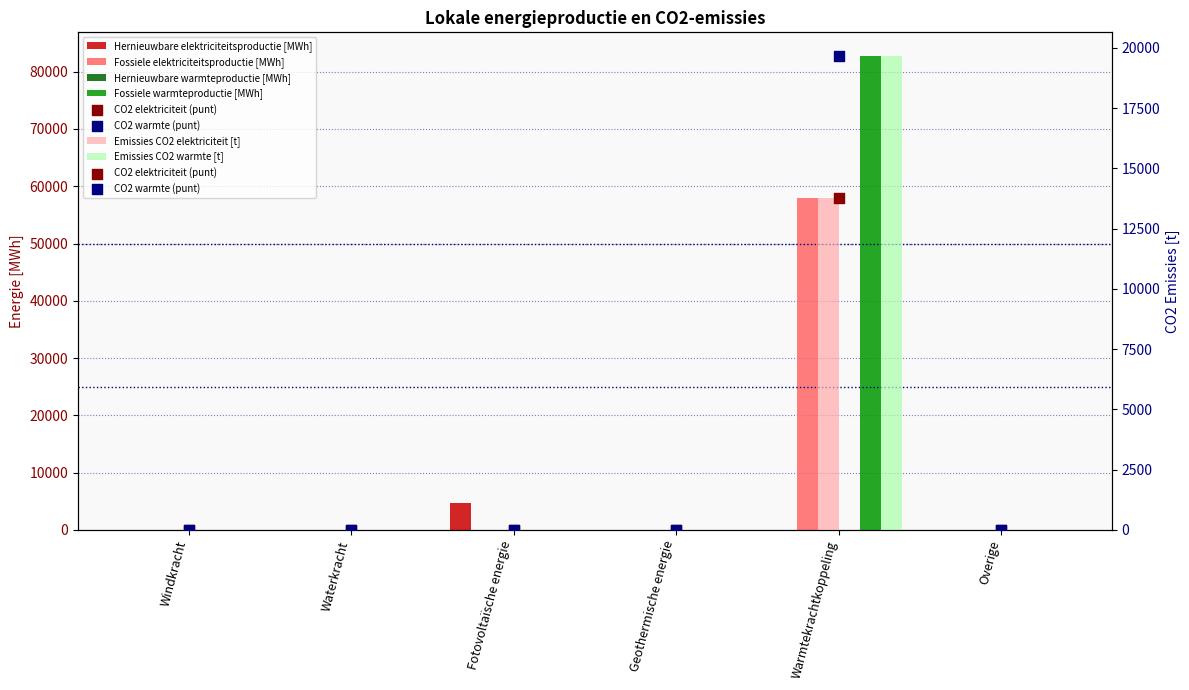

At how many categories does at least one series exceed 54095?

1